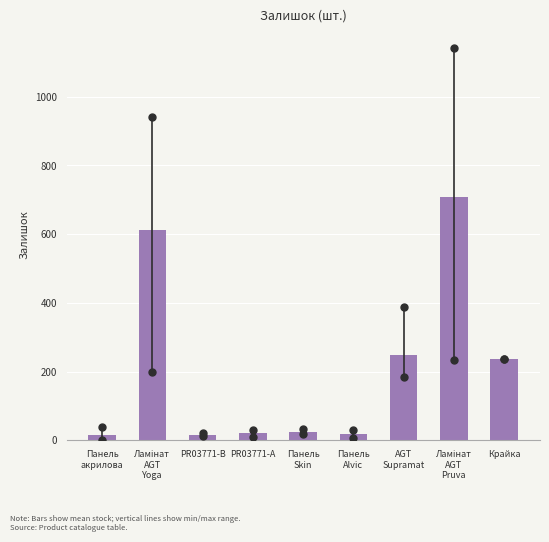

What is the sum of all values?

1897.9